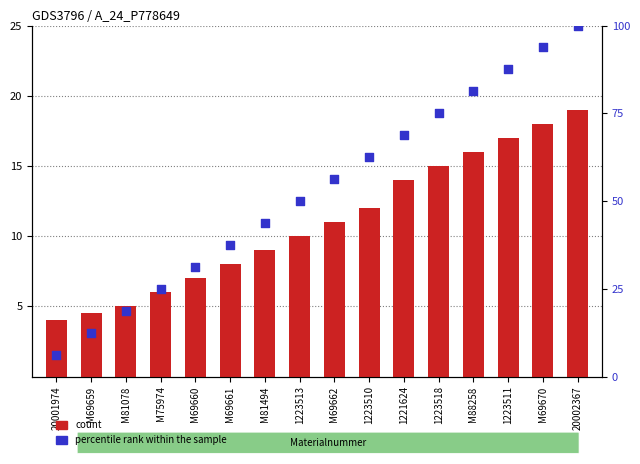

Is the value of count at M75974 greater than the value of percentile rank within the sample at 20001974?

No